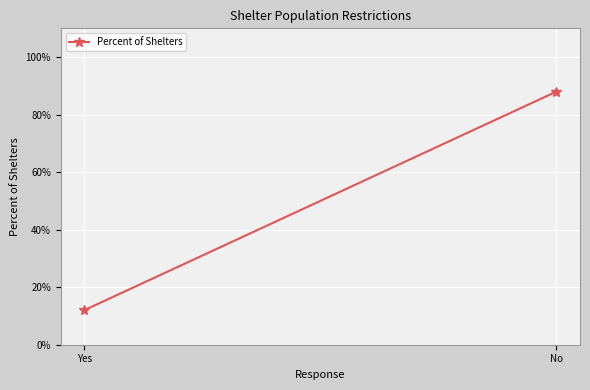

Reading right to left, transcribe all the data shown in this chart.

No=0.9	Yes=0.1